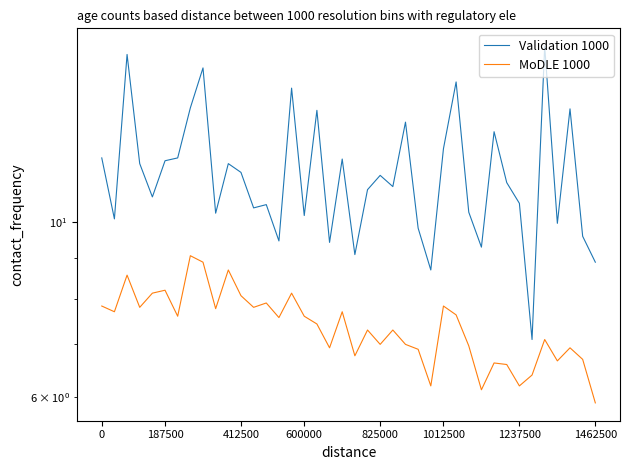

Reading right to left, transcribe all the data shown in this chart.

Validation 1000: 8.9	9.6	13.9	10.0	16.7	7.1	10.6	11.2	13.0	9.3	10.3	15.1	12.4	8.7	9.8	13.4	11.1	11.5	11.0	9.1	12.0	9.4	13.9	10.2	14.8	9.5	10.5	10.4	11.6	11.9	10.3	15.7	14.0	12.1	12.0	10.8	11.9	16.3	10.1	12.1
MoDLE 1000: 5.9	6.7	6.9	6.7	7.1	6.4	6.2	6.6	6.6	6.1	7.0	7.6	7.8	6.2	6.9	7.0	7.3	7.0	7.3	6.8	7.7	6.9	7.4	7.6	8.1	7.6	7.9	7.8	8.1	8.7	7.8	8.9	9.1	7.6	8.2	8.1	7.8	8.6	7.7	7.8